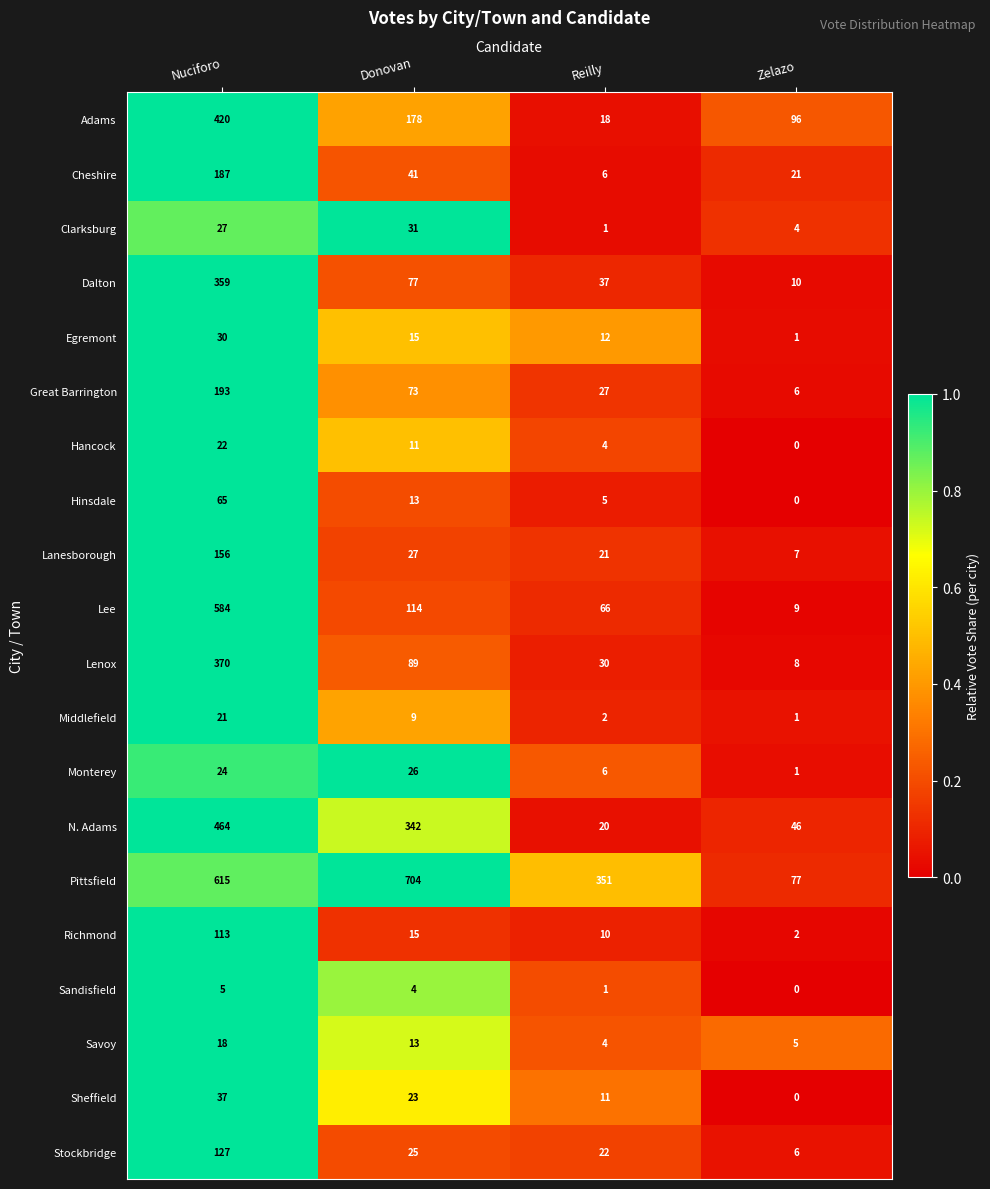

What is the sum of the Middlefield values at Donovan and Reilly?

11